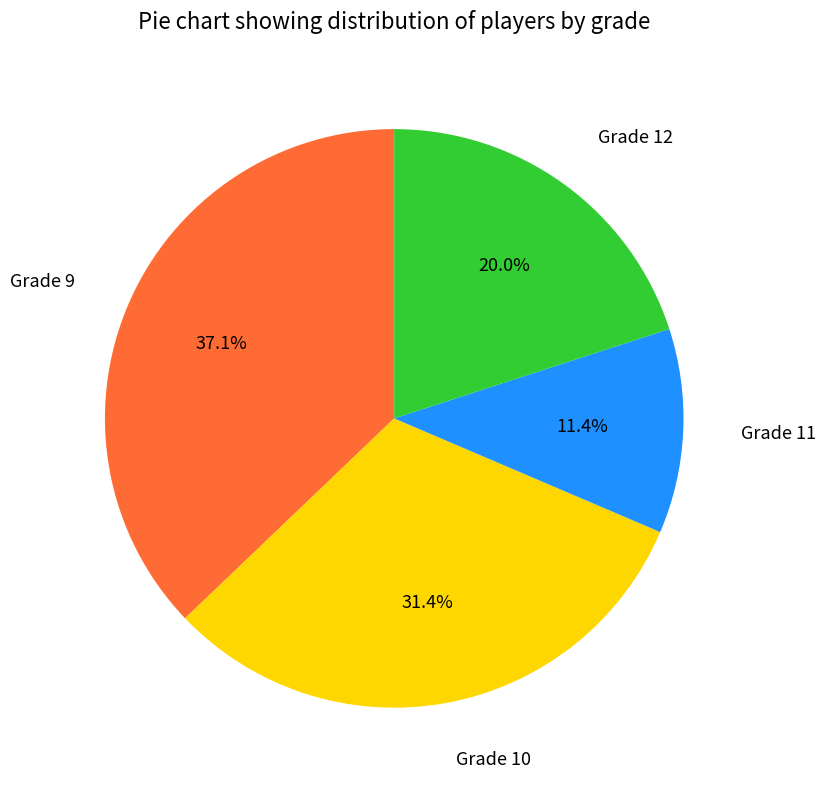

What percentage is the Grade 10 slice, to the nearest percent?

31%